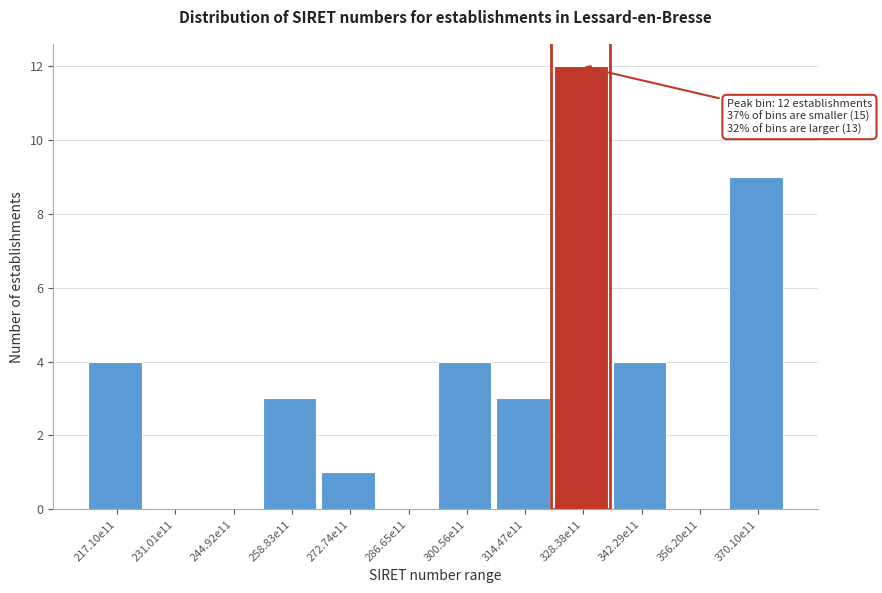

Reading left to right, what are all the values shown in this chart?

217.10e11=4	231.01e11=0	244.92e11=0	258.83e11=3	272.74e11=1	286.65e11=0	300.56e11=4	314.47e11=3	328.38e11=12	342.29e11=4	356.20e11=0	370.10e11=9